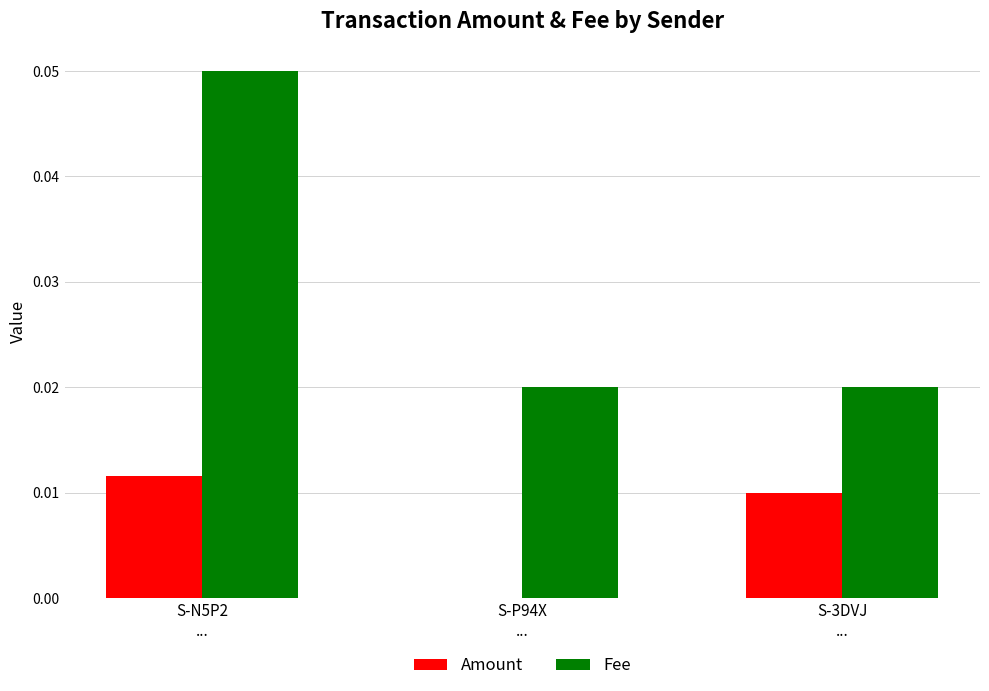

Which series has the largest total across all categories?

Fee